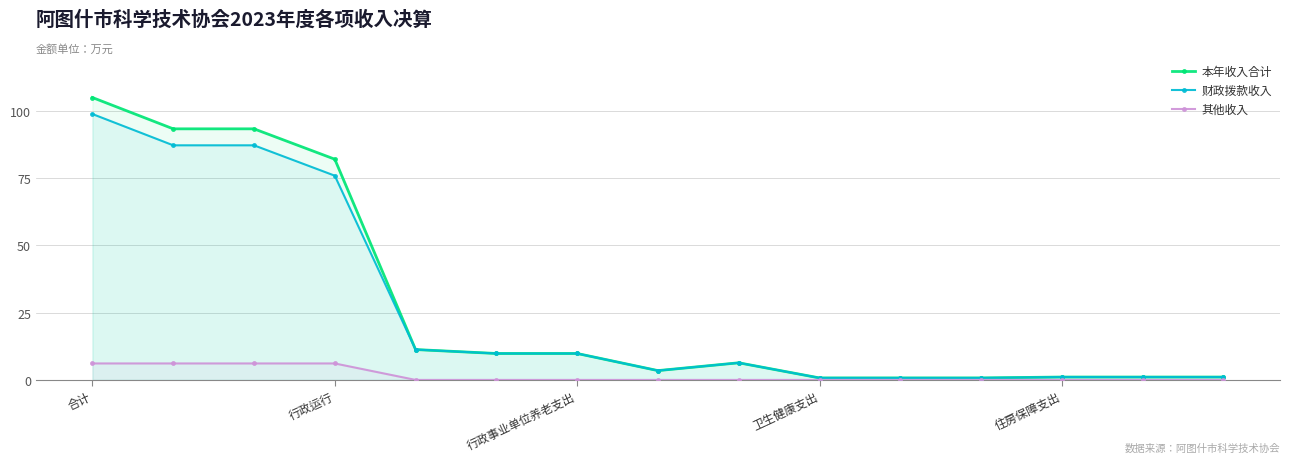

At 行政运行, list the series in order from smallest to largest.

其他收入, 财政拨款收入, 本年收入合计